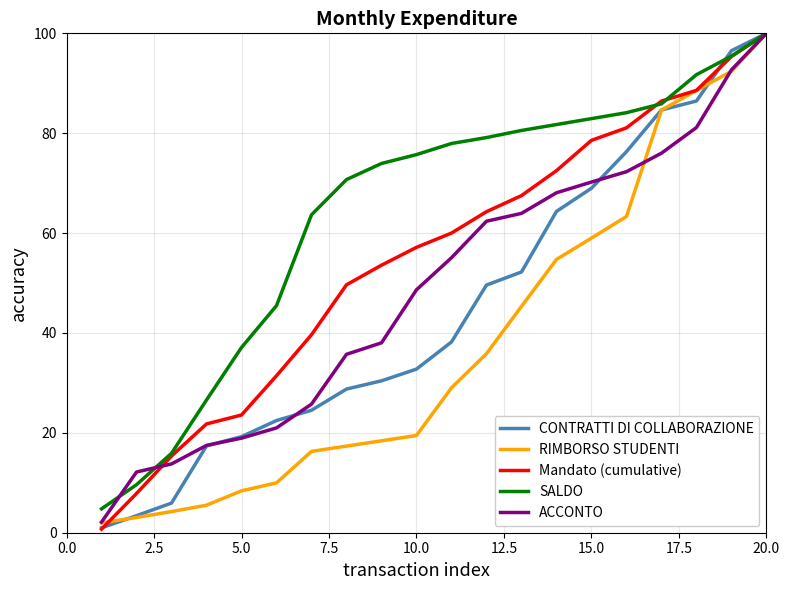

Does the chart display data point markers on the line(s)?

No